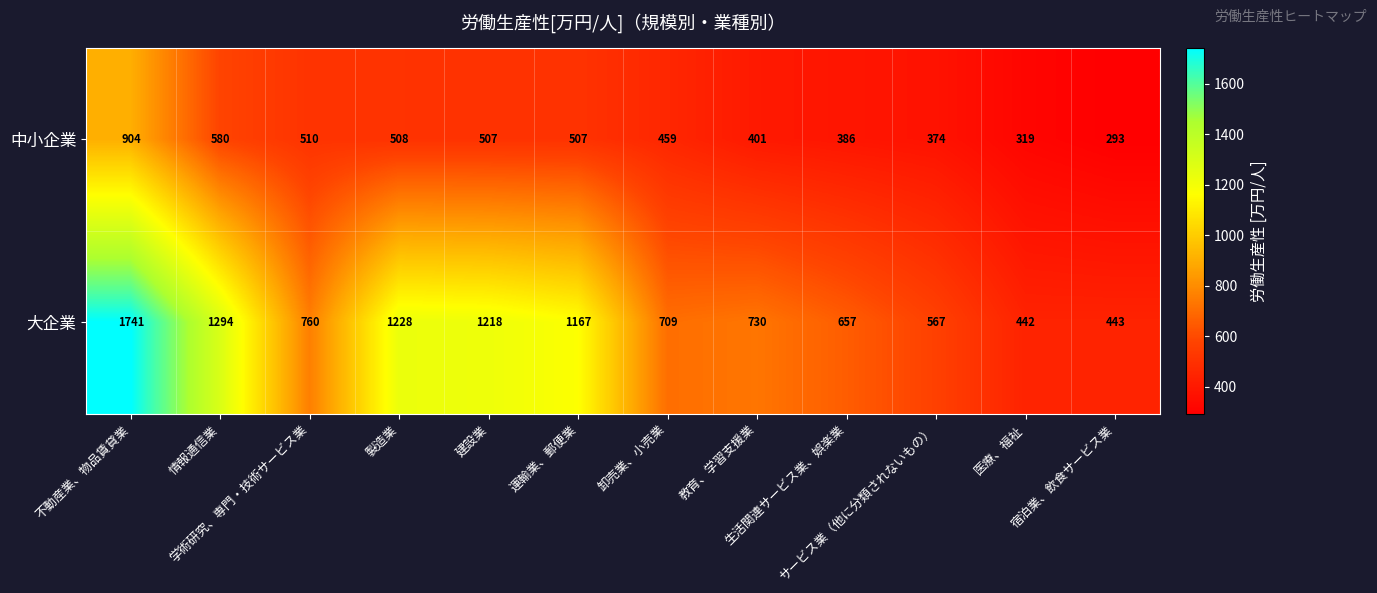

What is the minimum value for 中小企業?

293